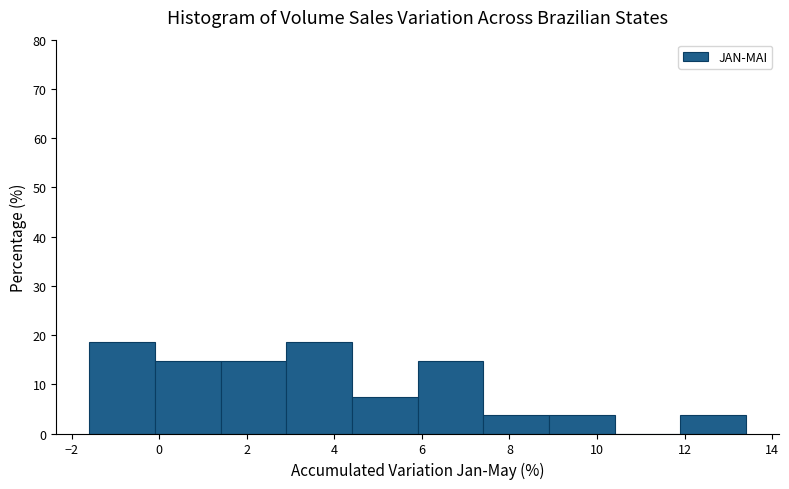

How tall is the bar that spans 7.4 to 8.9 on the x-axis? Neither the bar edges nor the heights are printed on the chart, so give them approximately, as read against the axes.

4